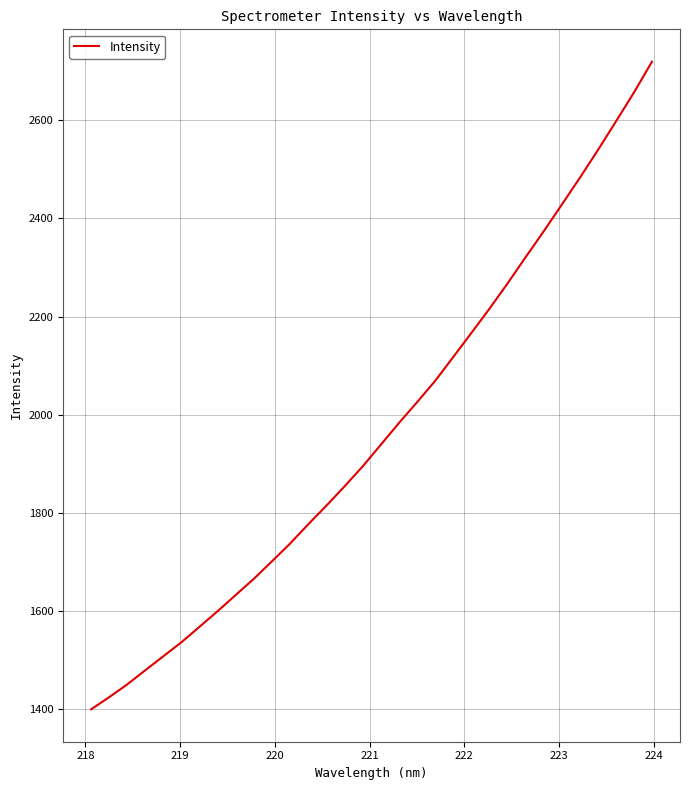

What is the greatest value displayed?

2719.6